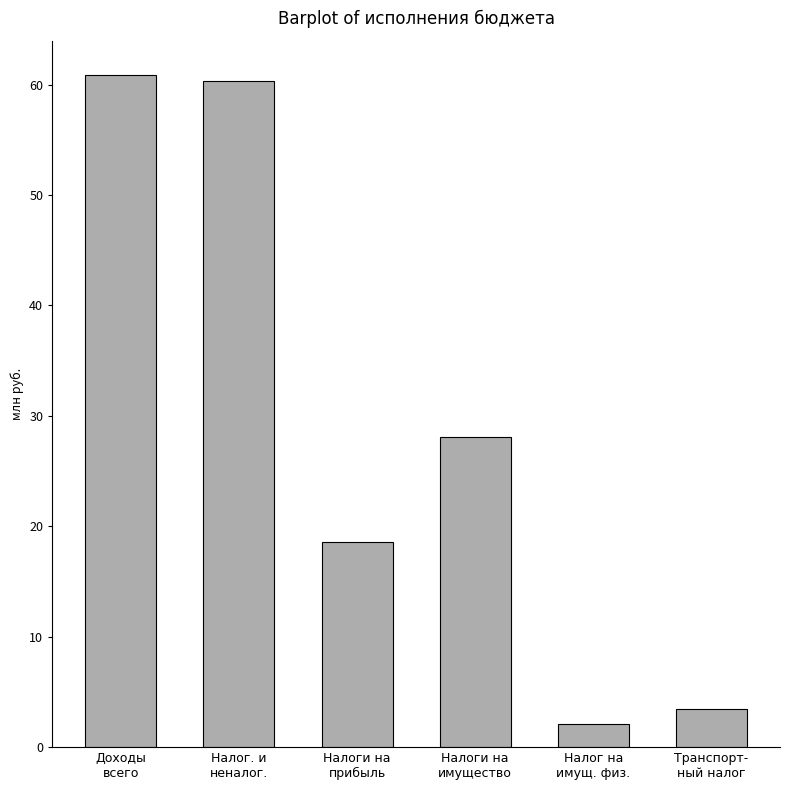

Between Доходы
всего and Транспорт-
ный налог, which is larger?

Доходы
всего